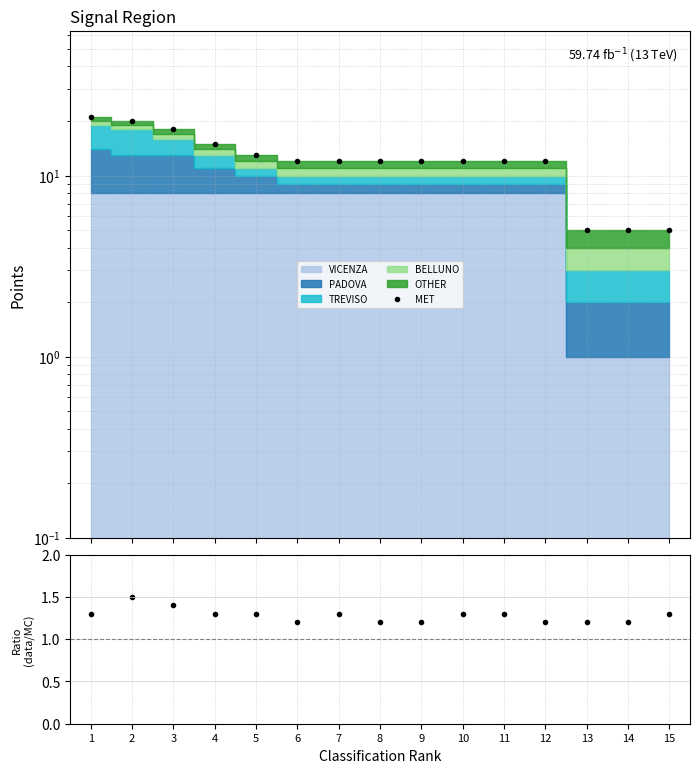

Reading right to left, what are all the values shown in this chart?

MET: 15=5.0	14=5.0	13=5.0	12=12.0	11=12.0	10=12.0	9=12.0	8=12.0	7=12.0	6=12.0	5=13.0	4=15.0	3=18.0	2=20.0	1=21.0
Ratio: 15=1.3	14=1.2	13=1.2	12=1.2	11=1.3	10=1.3	9=1.2	8=1.2	7=1.3	6=1.2	5=1.3	4=1.3	3=1.4	2=1.5	1=1.3